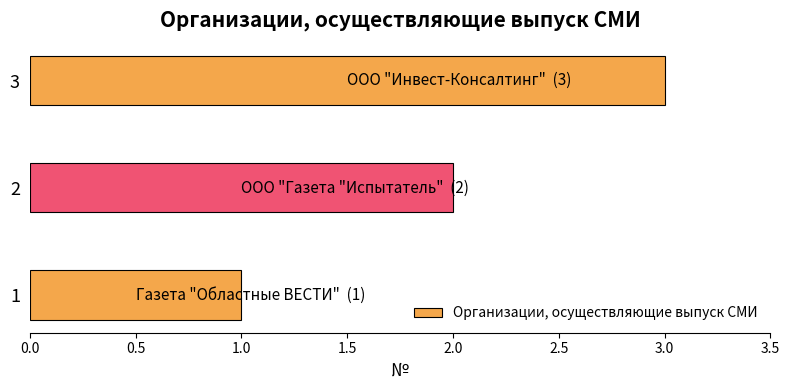

How many values are below 2?

1